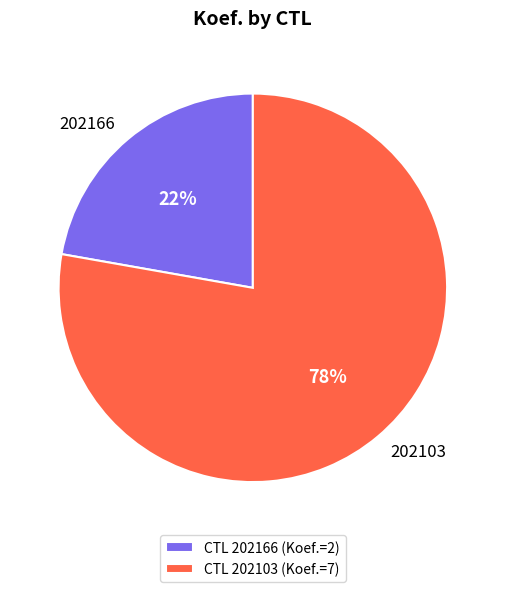

To the nearest percent, what is the difference between the 202166 and 202103 slice percentages?

56%